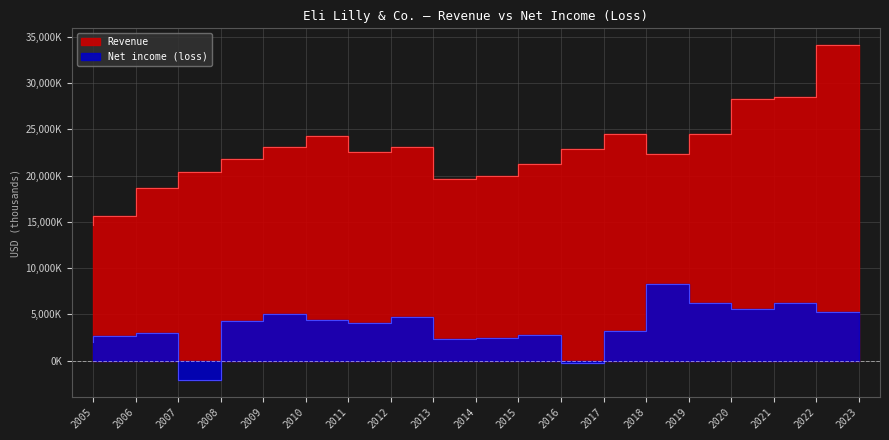

Which has a higher value, 2015 or 2018?

2018